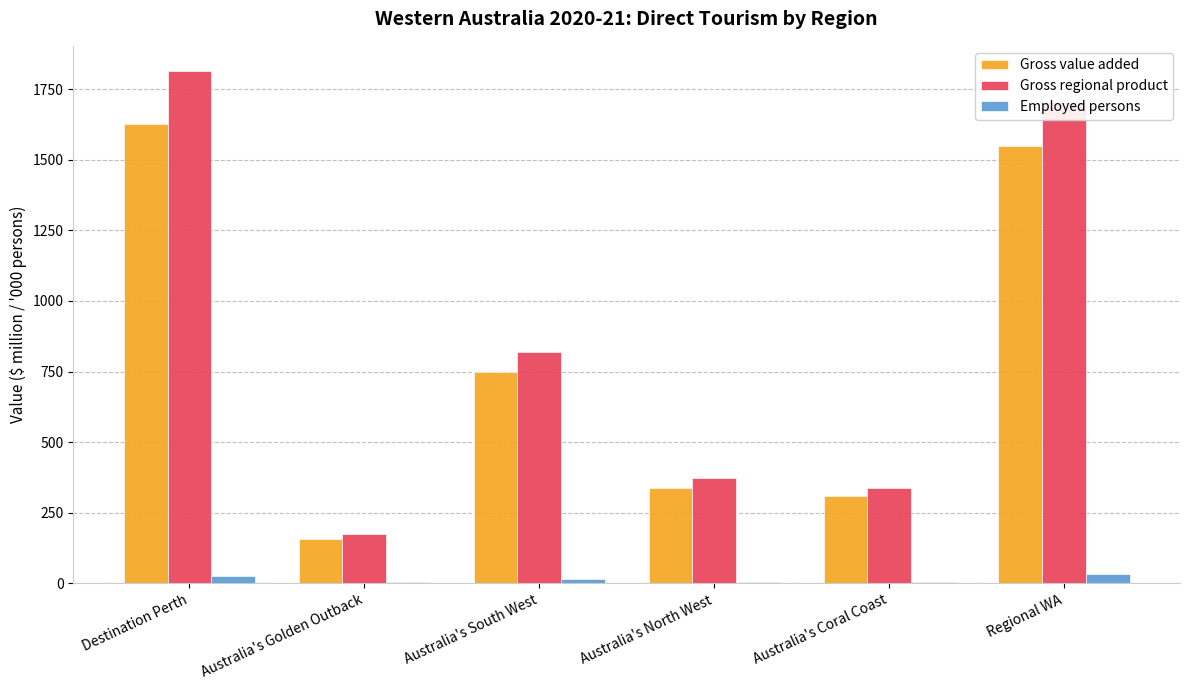

How many groups of bars are there?

6